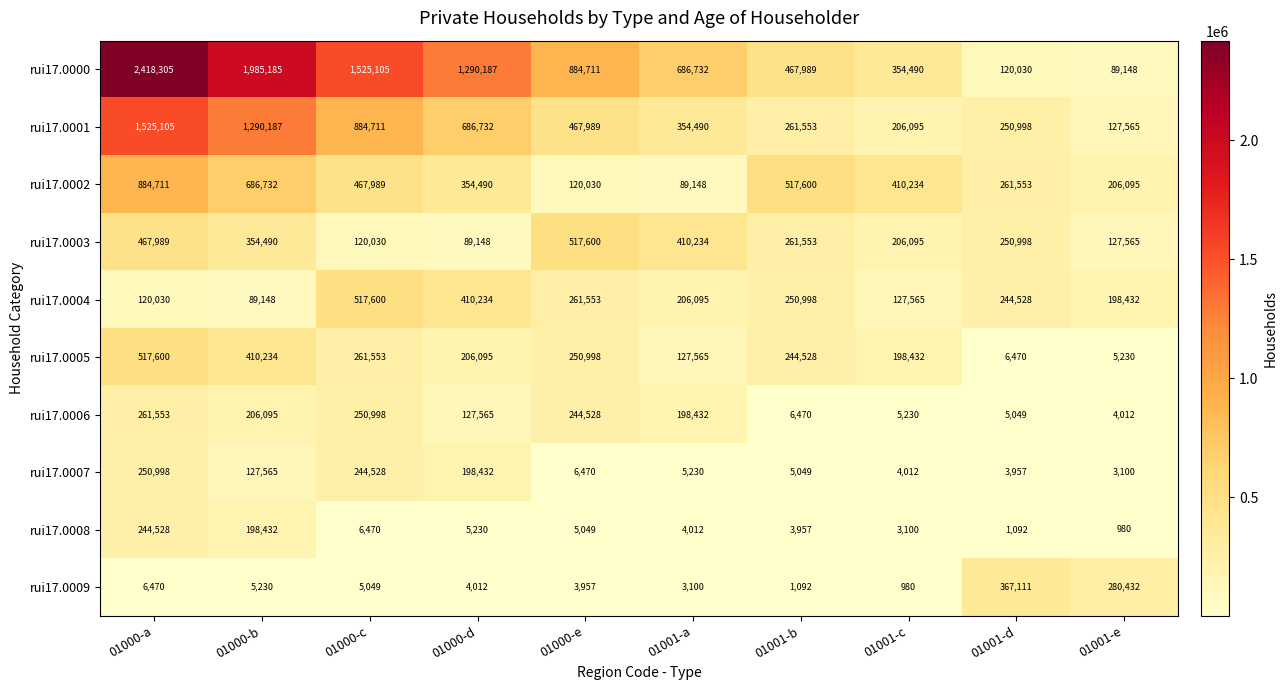

At how many categories does at least one series exceed 1324399?

3